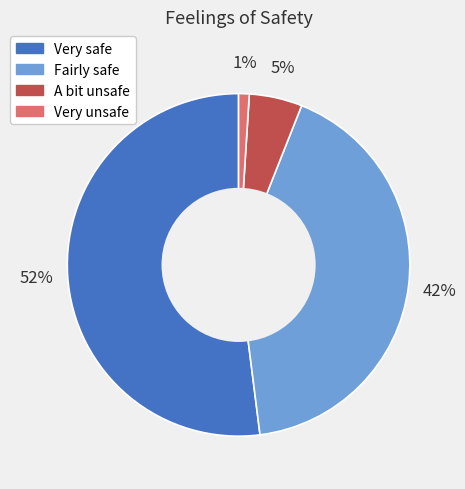

Rank the categories by value from highest to lowest.

Very safe, Fairly safe, A bit unsafe, Very unsafe